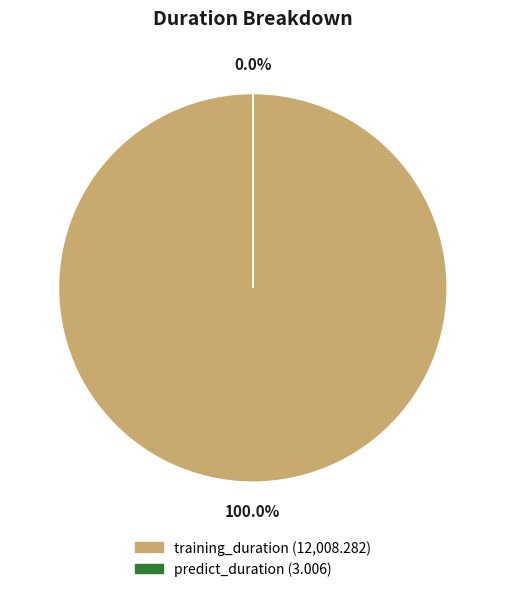

What is the majority slice?

training_duration